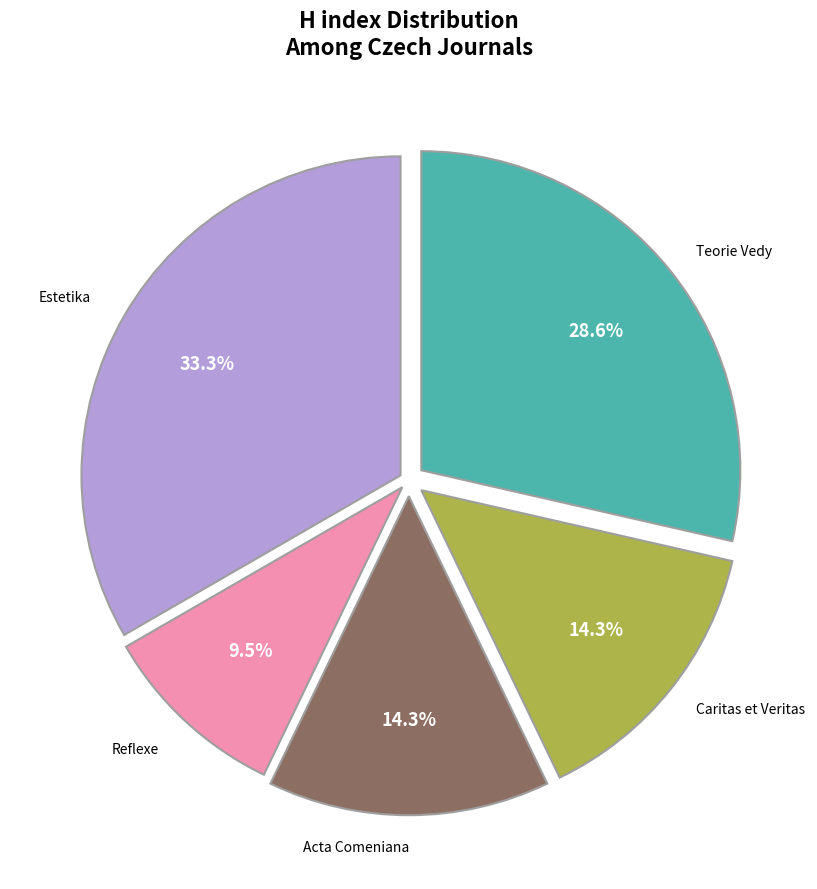

What is the ratio of the value at Reflexe to the value at Caritas et Veritas?

0.7